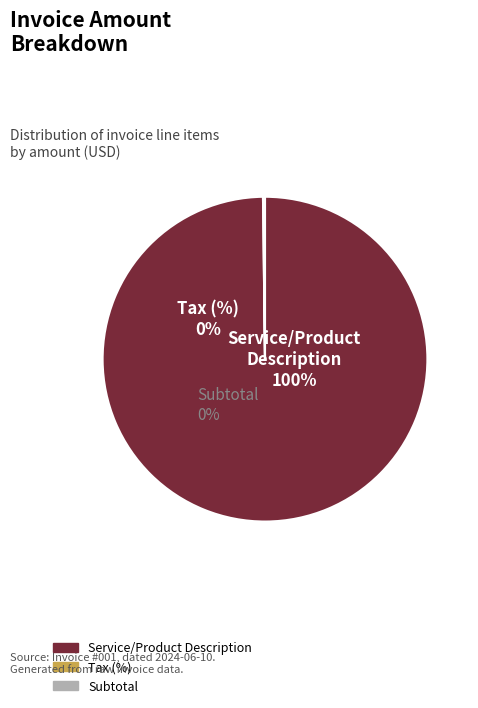

Which category has the biggest portion of the pie?

Service/Product Description